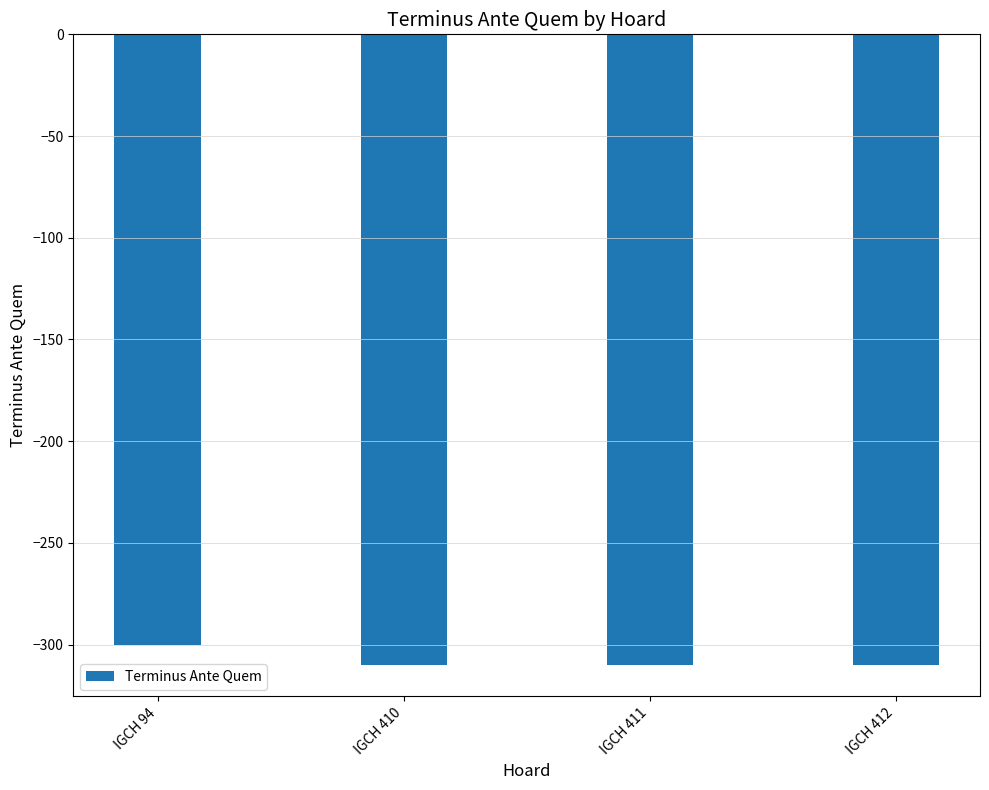

What is the difference between the maximum and minimum values?

10